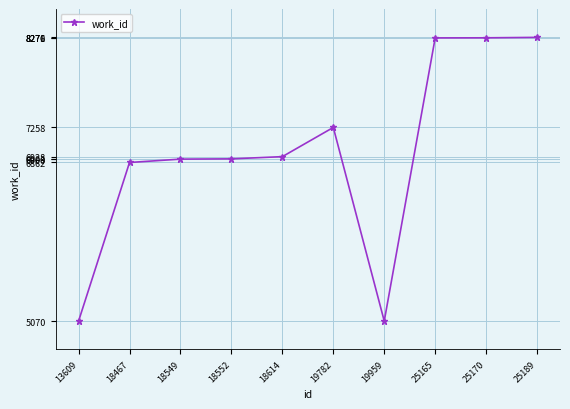

At which label is the value closest to 6673?

18467